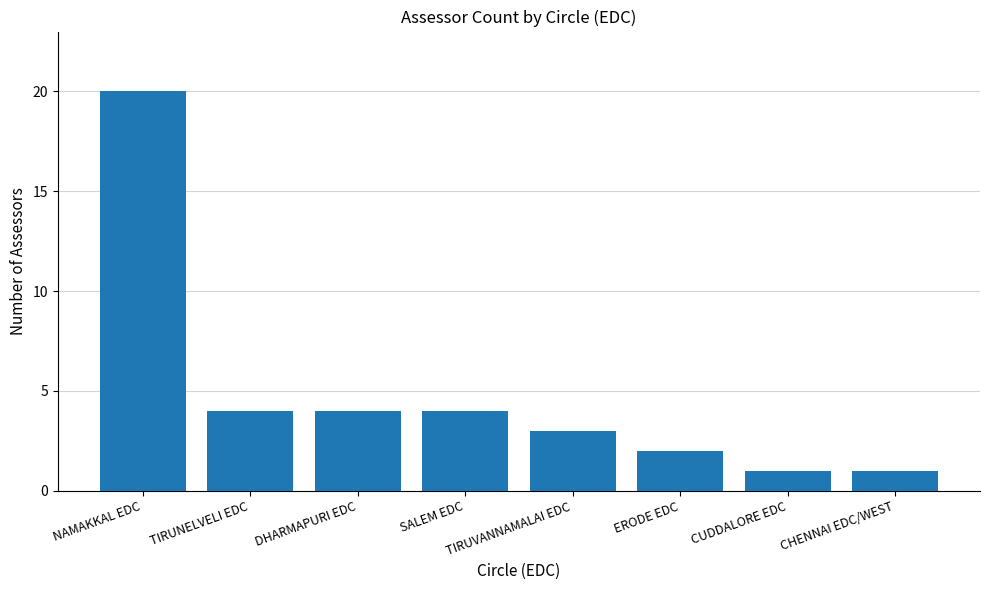

The chart shows a value of 7 at TIRUNELVELI EDC. True or false?

False